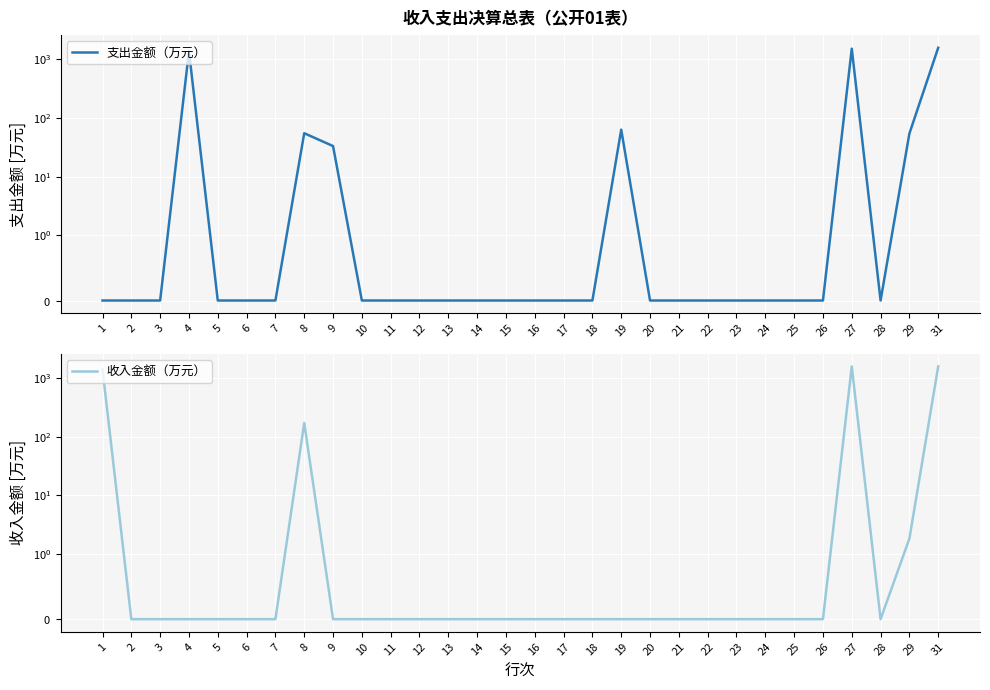

Between which two adjacent categories do 支出金额（万元） and 收入金额（万元） first intersect?

8 and 9